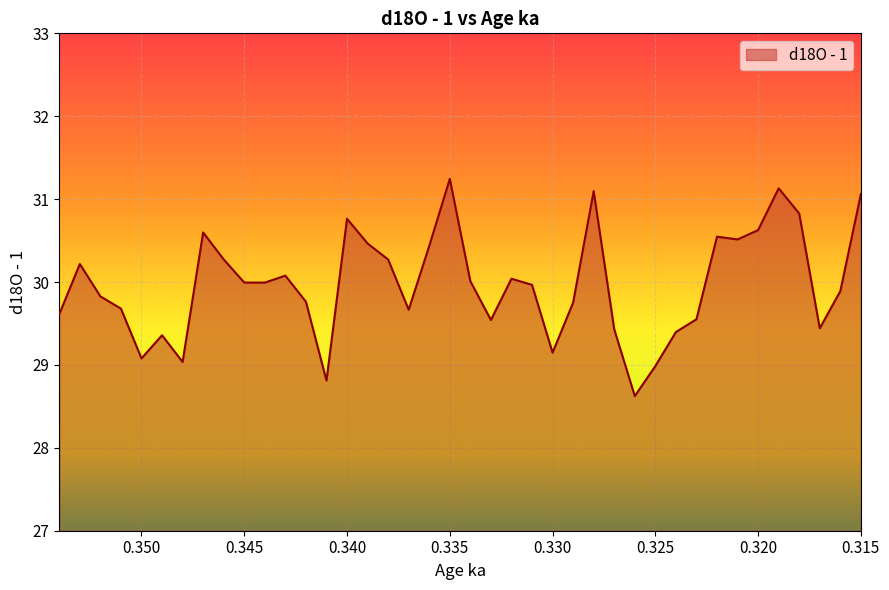

Reading right to left, extract all data points from this chart.

31.1	29.9	29.4	30.8	31.1	30.6	30.5	30.5	29.6	29.4	29.0	28.6	29.4	31.1	29.8	29.1	30.0	30.0	29.5	30.0	31.2	30.4	29.7	30.3	30.5	30.8	28.8	29.8	30.1	30.0	30.0	30.3	30.6	29.0	29.4	29.1	29.7	29.8	30.2	29.6